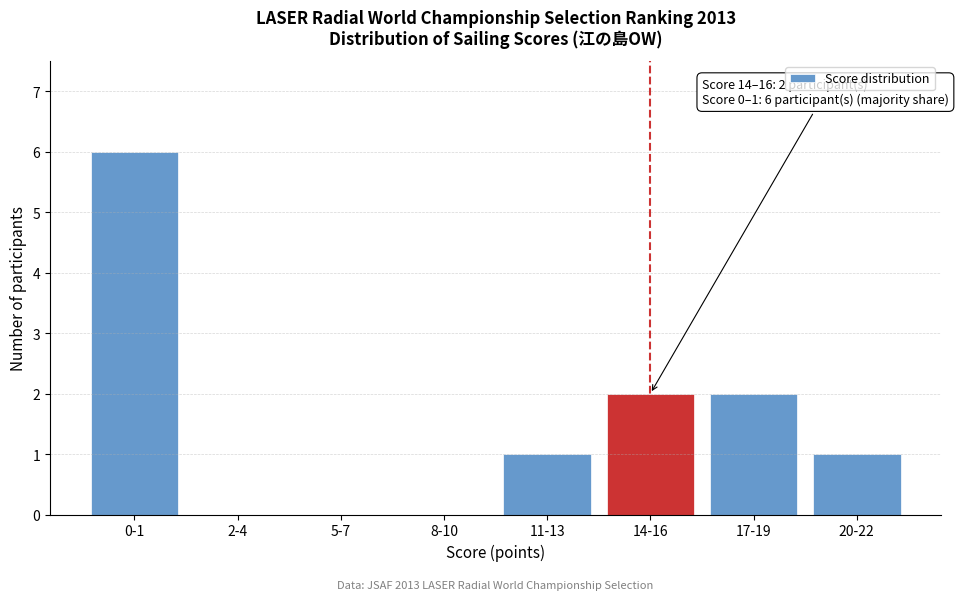

Reading right to left, extract all data points from this chart.

20-22=1	17-19=2	14-16=2	11-13=1	8-10=0	5-7=0	2-4=0	0-1=6